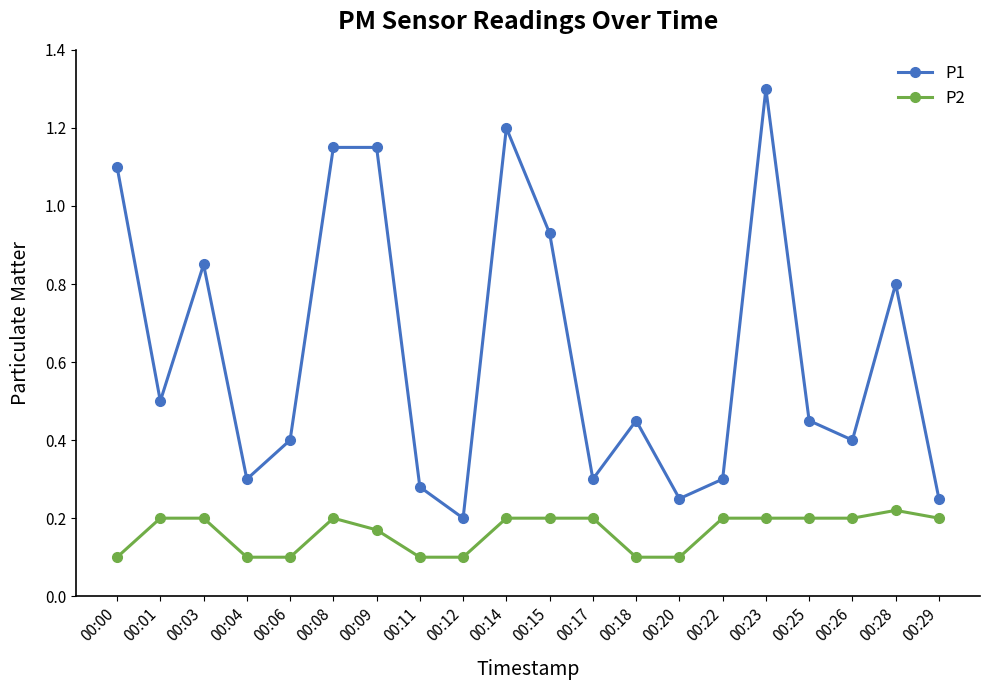

Where is the first local minimum for P1?

00:01